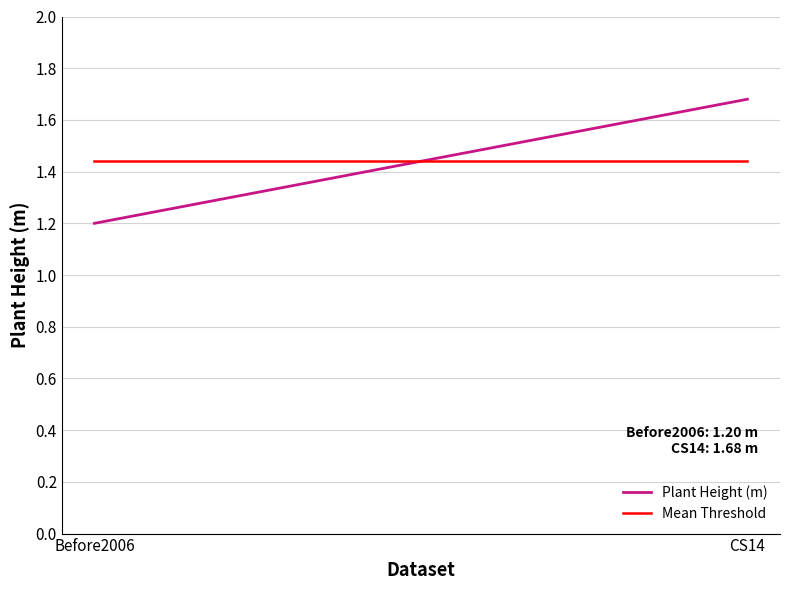

Rank the series by their maximum value, from highest to lowest.

Plant Height (m), Mean Threshold